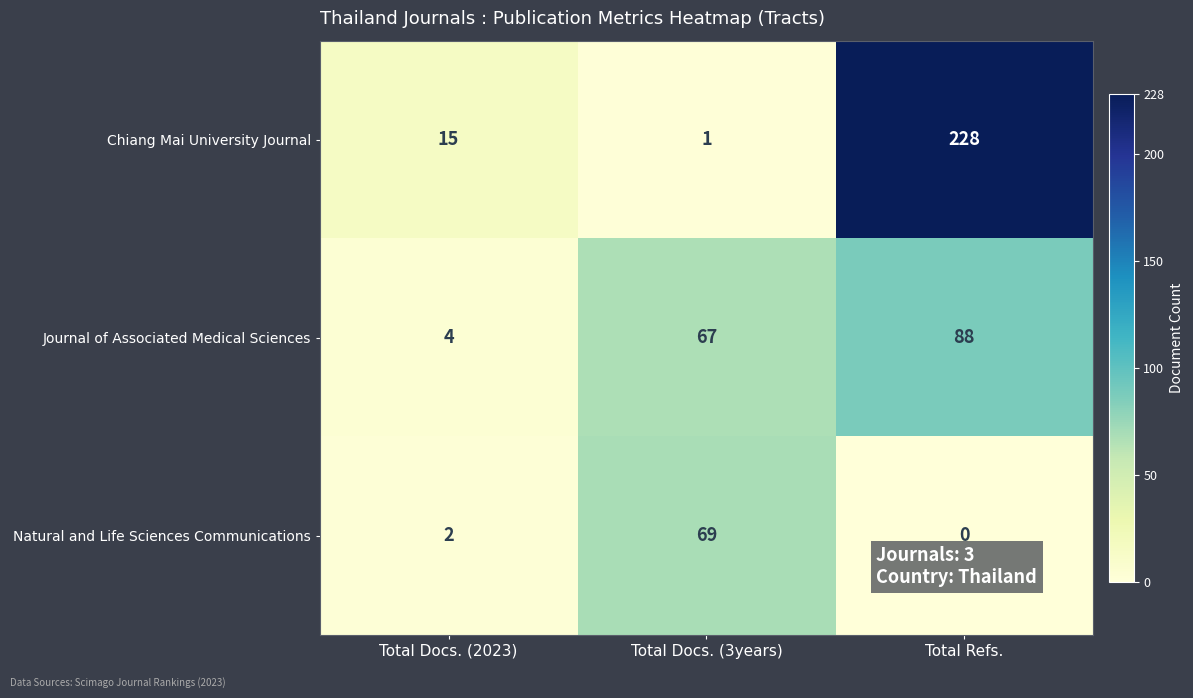

Count the number of data series in this chart.

3